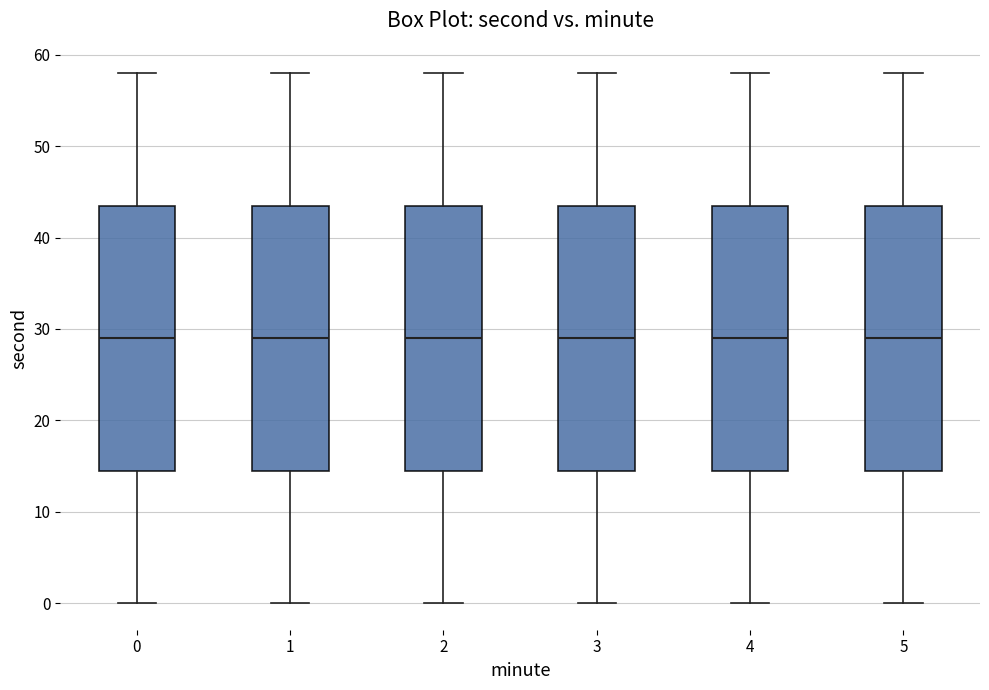

Reading left to right, read every box against the y-axis: the position of its median line, the range the box covers, and the ends of its whiskers. The values are not printed on the chart, so give them approximately, as read against the axis.

0: median 29, box 15 to 44, whiskers 0 to 58
1: median 29, box 15 to 44, whiskers 0 to 58
2: median 29, box 15 to 44, whiskers 0 to 58
3: median 29, box 15 to 44, whiskers 0 to 58
4: median 29, box 15 to 44, whiskers 0 to 58
5: median 29, box 15 to 44, whiskers 0 to 58